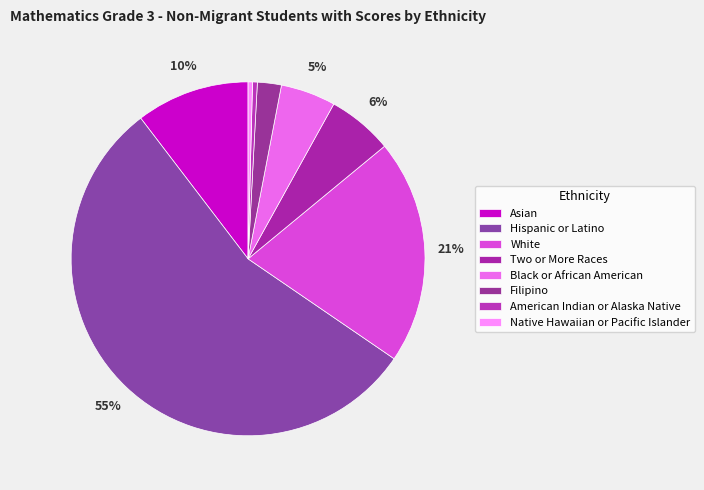

True or false: Two or More Races accounts for 16% of the total.

False